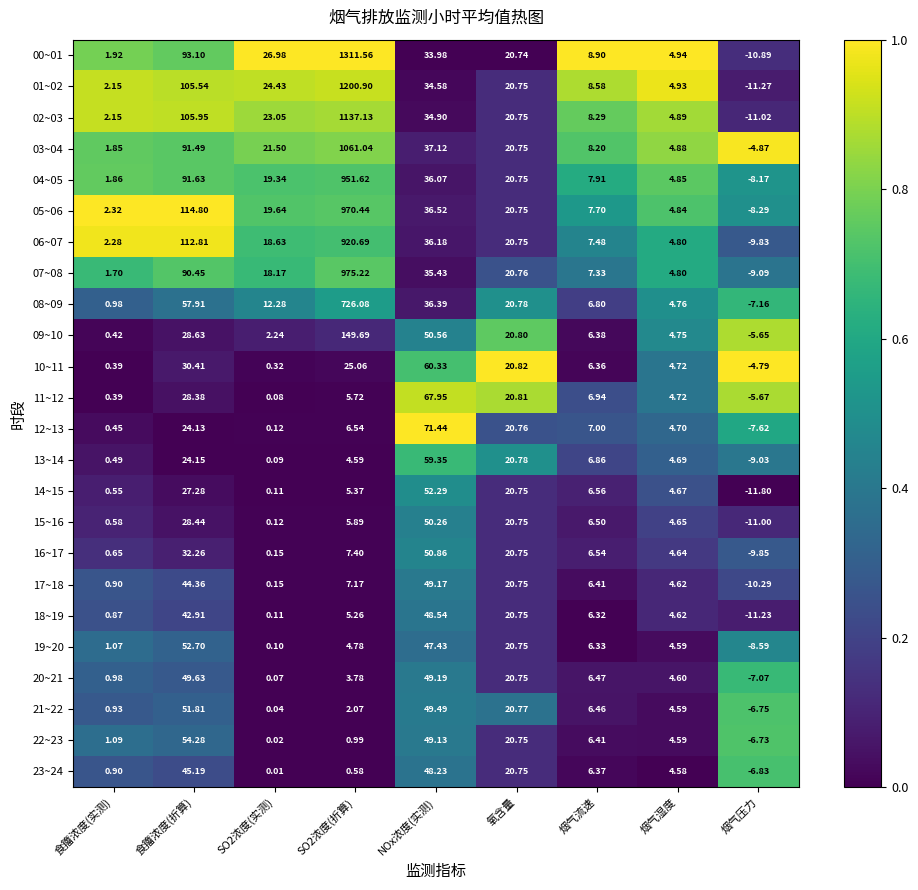

Which category has the highest value in the 19~20 series?

食籒浓度(折算)